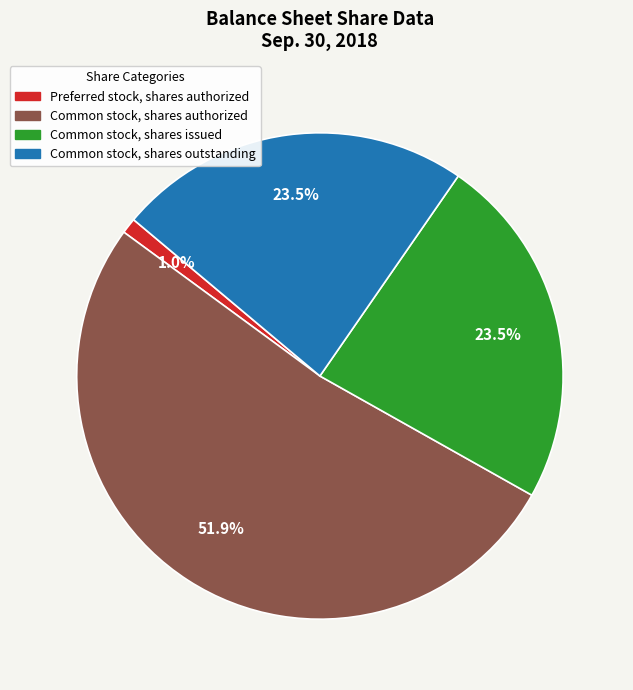

Is there a majority slice in this chart?

Yes